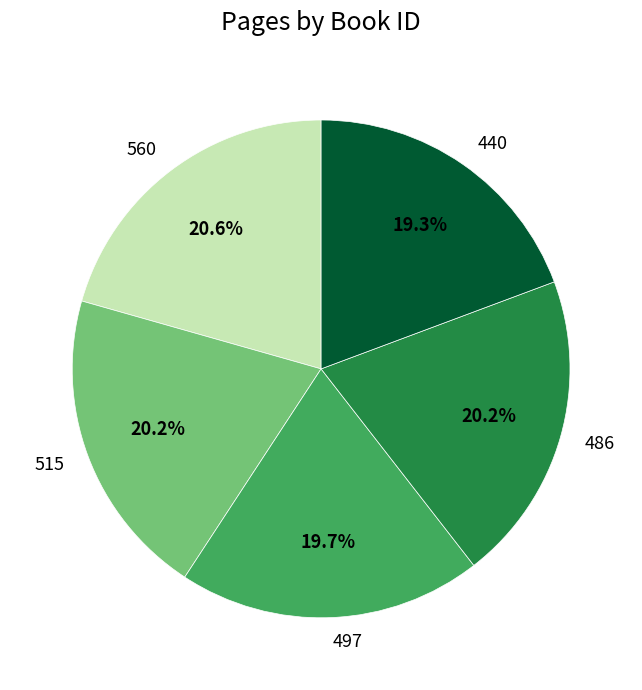

What percentage is the 497 slice, to the nearest percent?

20%